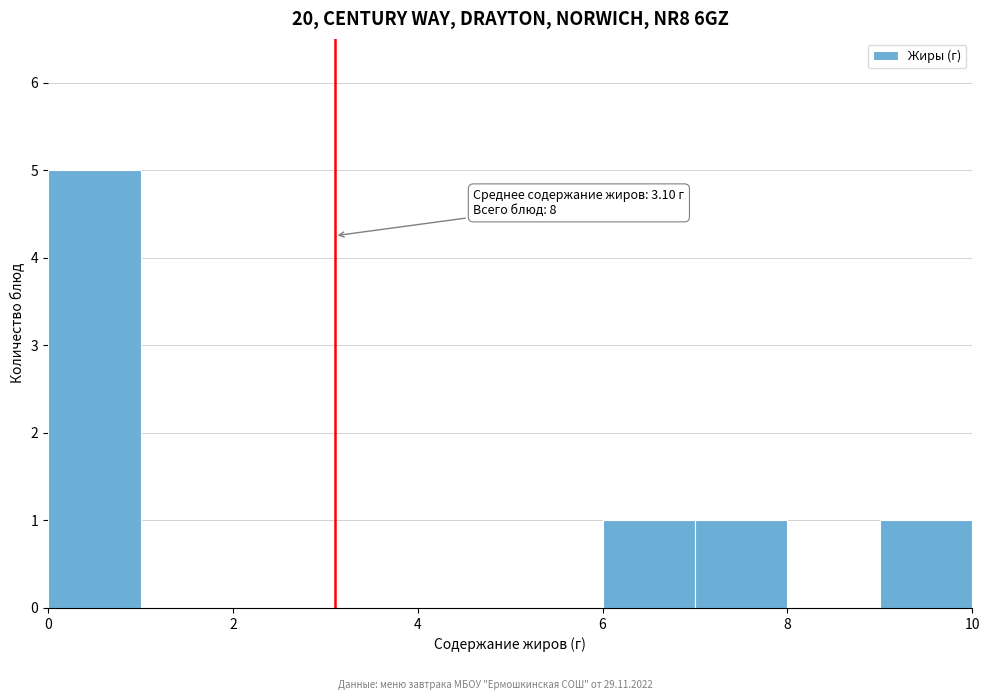

Which range on the x-axis has the tallest bar?

0 to 1